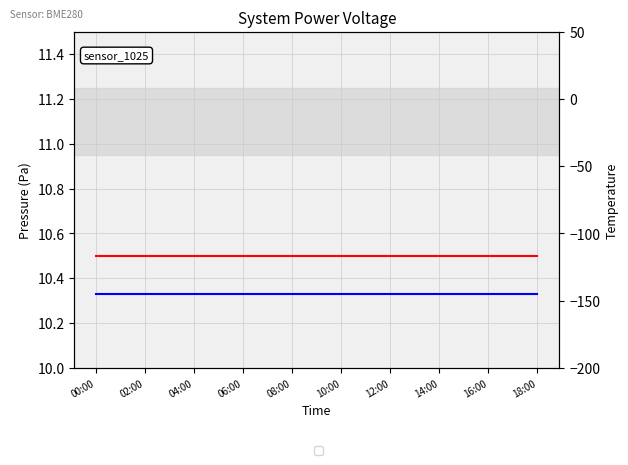

What is the sum of all pressure values?

199.5